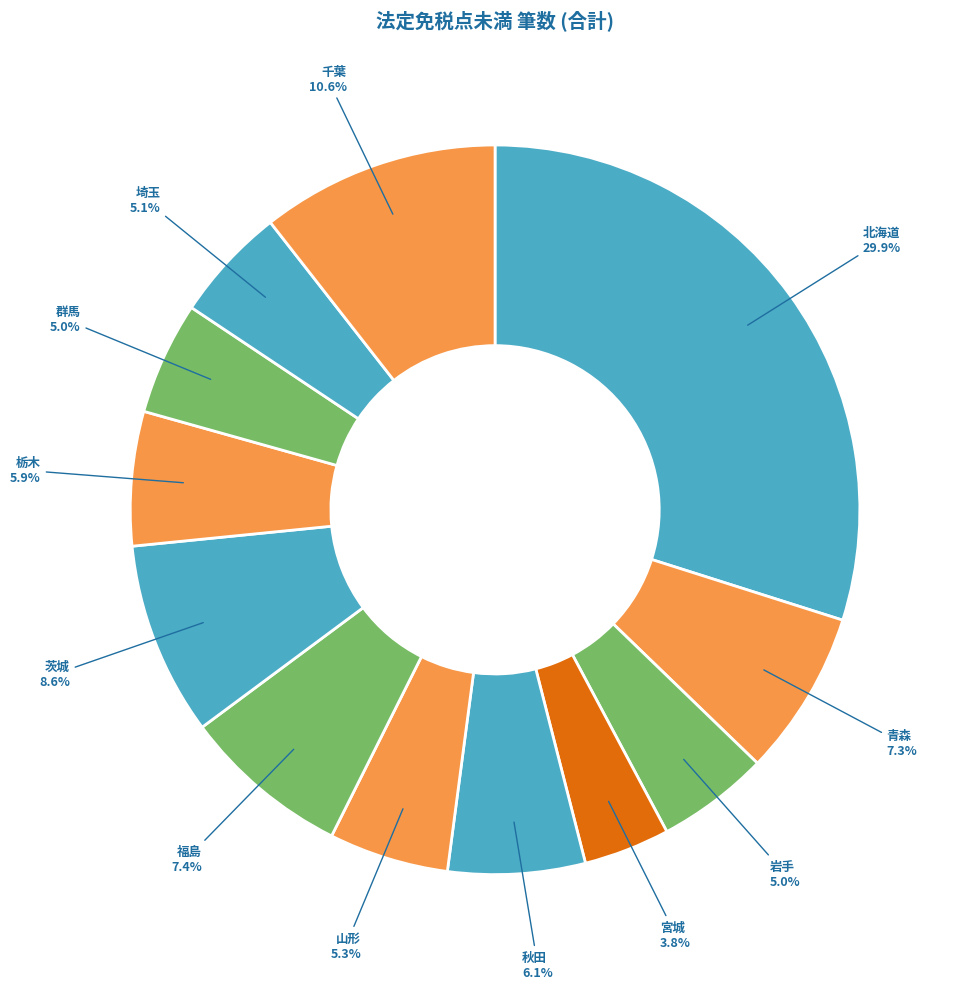

To the nearest percent, what percentage of the pie is 宮城?

4%